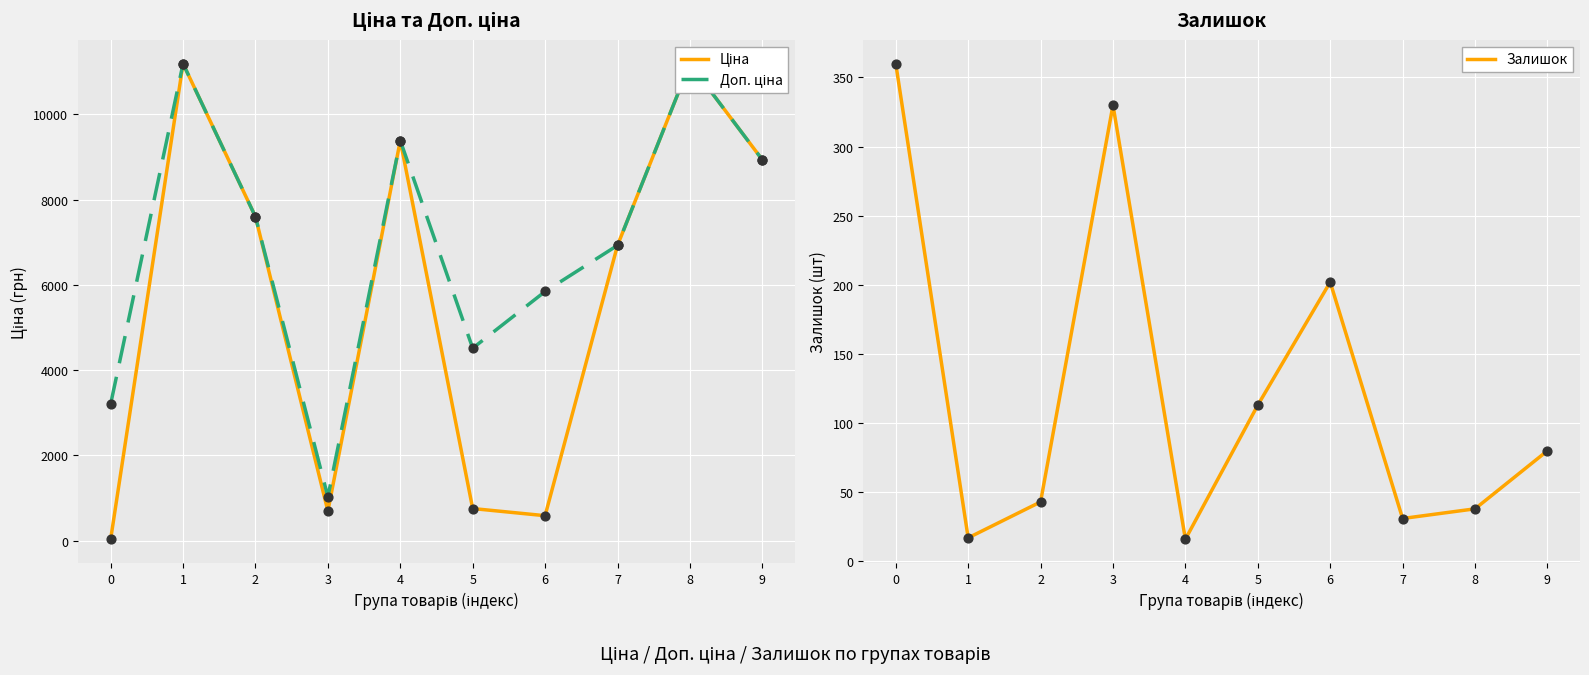

At how many categories does at least one series exceed 8960?

3